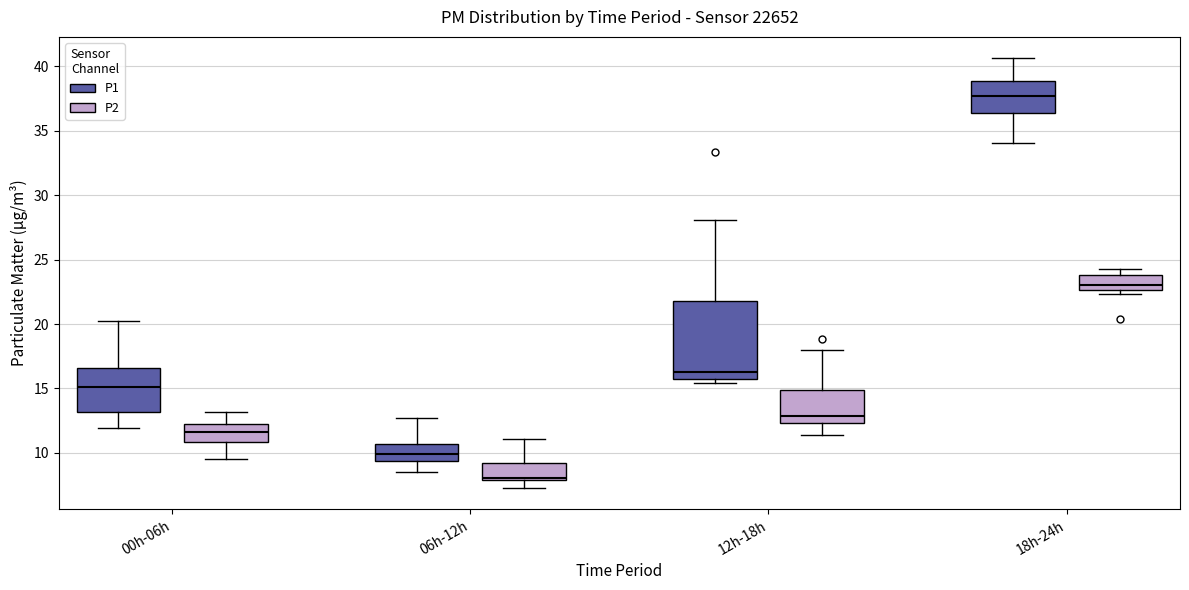

Reading left to right, transcribe this box plot: for each box, give where its median line is, the range the box spans, and where its two whiskers end, as read against the y-axis. The values are not printed on the chart, so give them approximately, as read against the axis.

00h-06h (P1): median 15.0, box 13.0 to 16.5, whiskers 12.0 to 20.0
00h-06h (P2): median 11.5, box 11.0 to 12.5, whiskers 9.5 to 13.0
06h-12h (P1): median 10.0, box 9.5 to 10.5, whiskers 8.5 to 12.5
06h-12h (P2): median 8.0 (just above the box's lower edge), box 8.0 to 9.0, whiskers 7.5 to 11.0
12h-18h (P1): median 16.5, box 16.0 to 22.0, whiskers 15.5 to 28.0
12h-18h (P2): median 13.0, box 12.5 to 15.0, whiskers 11.5 to 18.0
18h-24h (P1): median 37.5, box 36.5 to 39.0, whiskers 34.0 to 40.5
18h-24h (P2): median 23.0, box 22.5 to 24.0, whiskers 22.5 (just below the box's lower edge) to 24.5